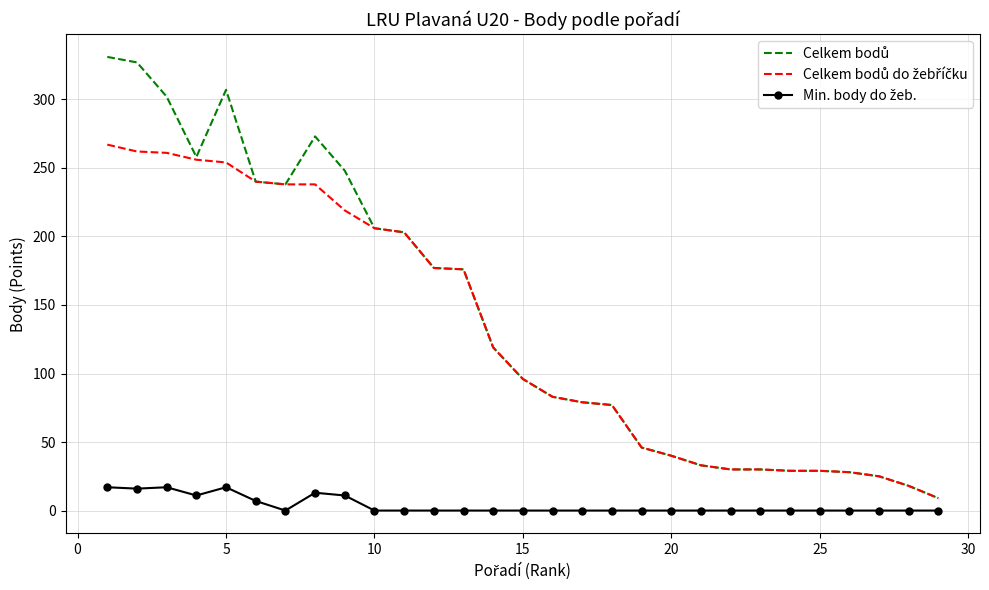

What is the greatest value displayed?

331